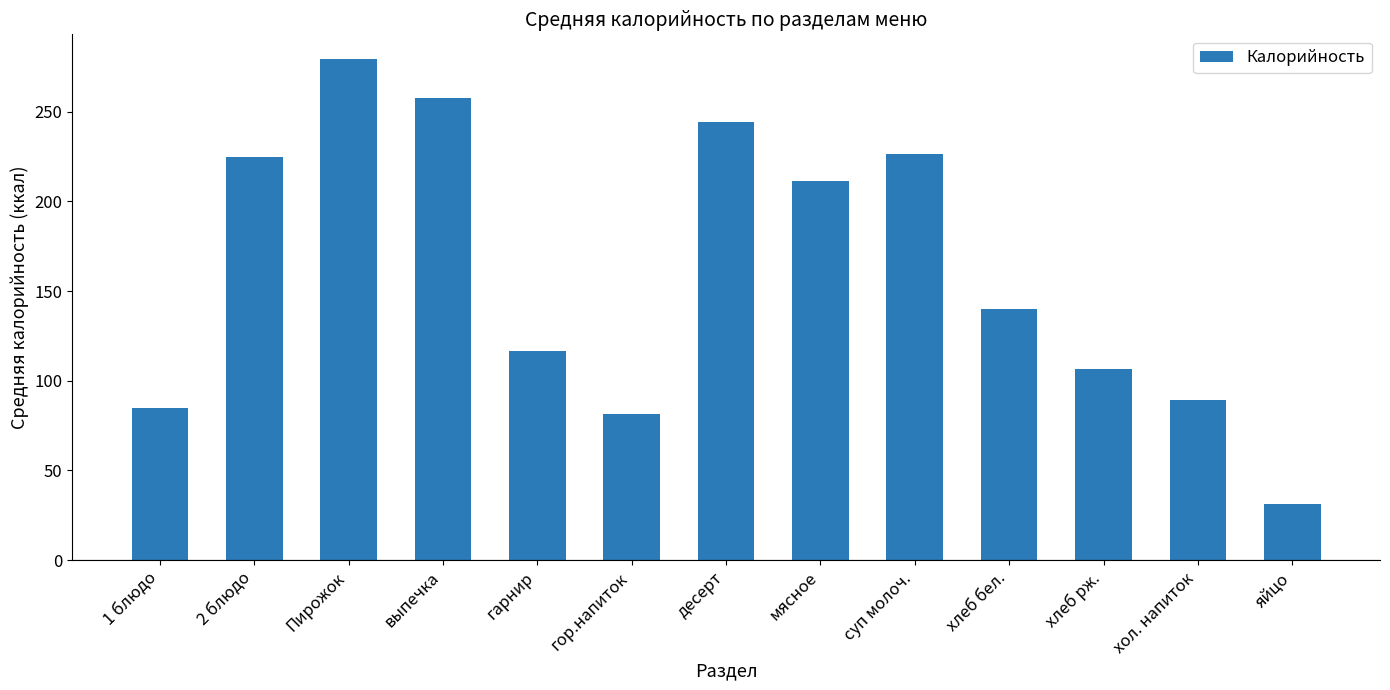

How many bars are there in total?

13